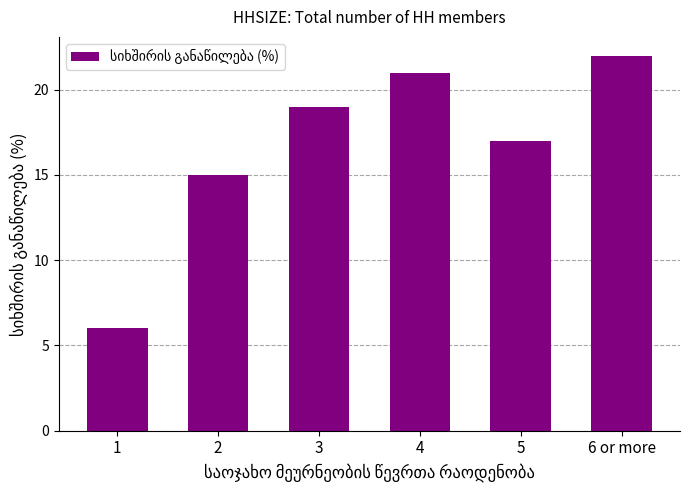

Is it true that the value at 3 is 32?

False